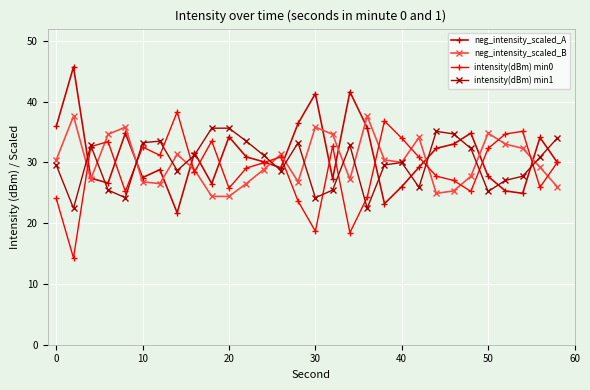

In neg_intensity_scaled_B, how many points are higher than both neighbors (excluding endpoints)?

8